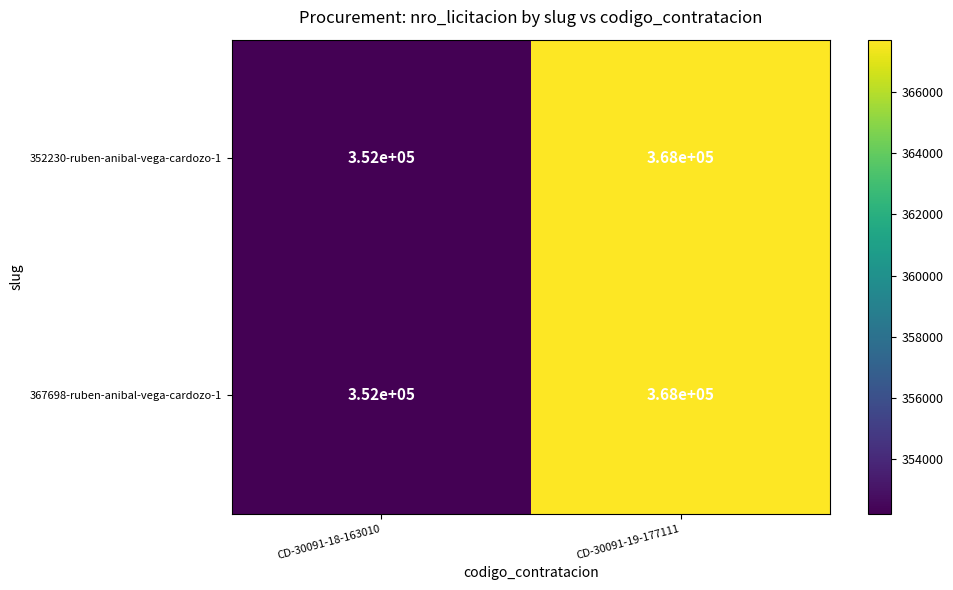

List the labels in order of 367698-ruben-anibal-vega-cardozo-1 value, largest first.

CD-30091-19-177111, CD-30091-18-163010